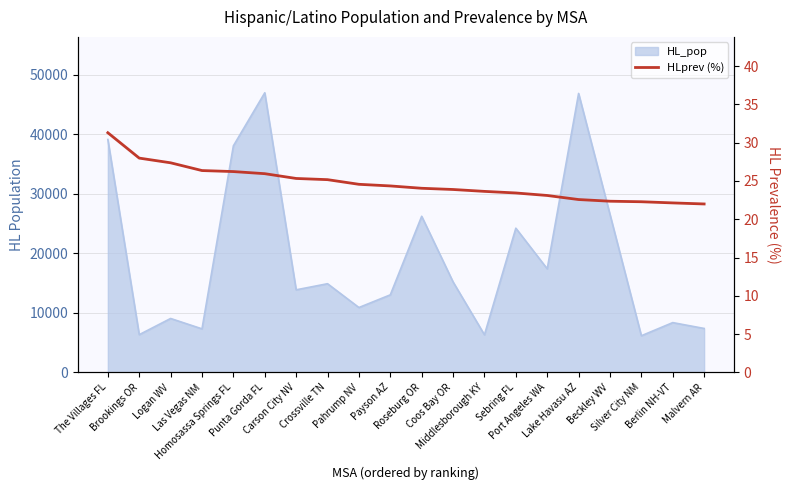

Between Sebring FL and Port Angeles WA, which is larger?

Sebring FL